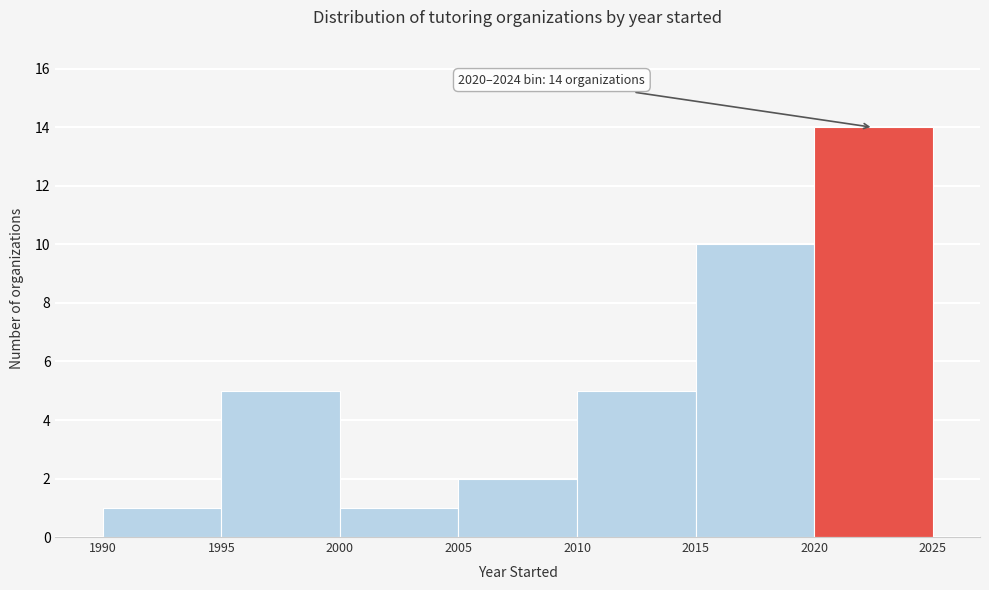

Over which range of the x-axis is the bar tallest?

2020 to 2025